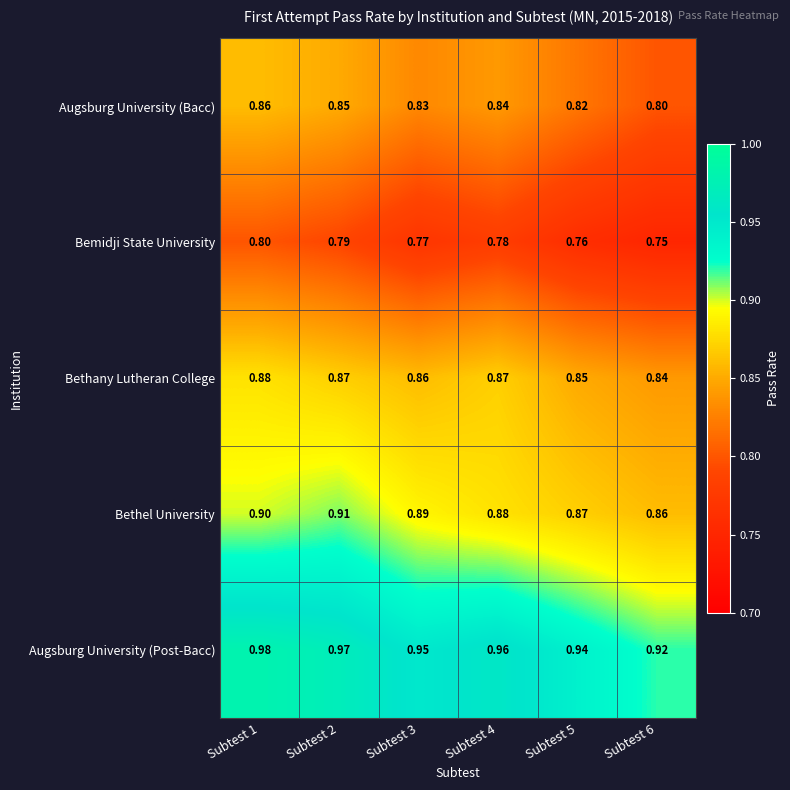

Which series has the largest total across all categories?

Augsburg University (Post-Bacc)